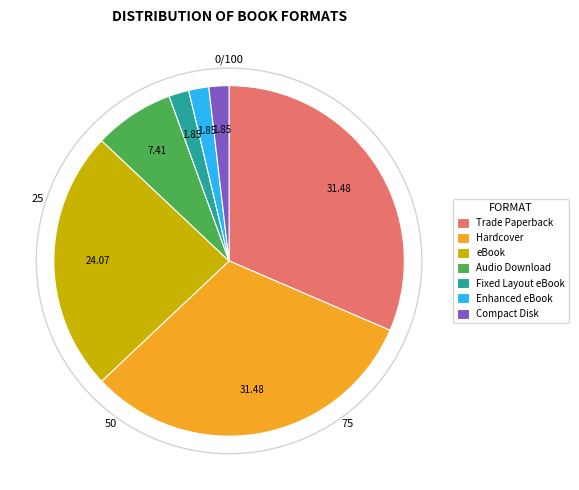

Which has a higher value, eBook or Fixed Layout eBook?

eBook